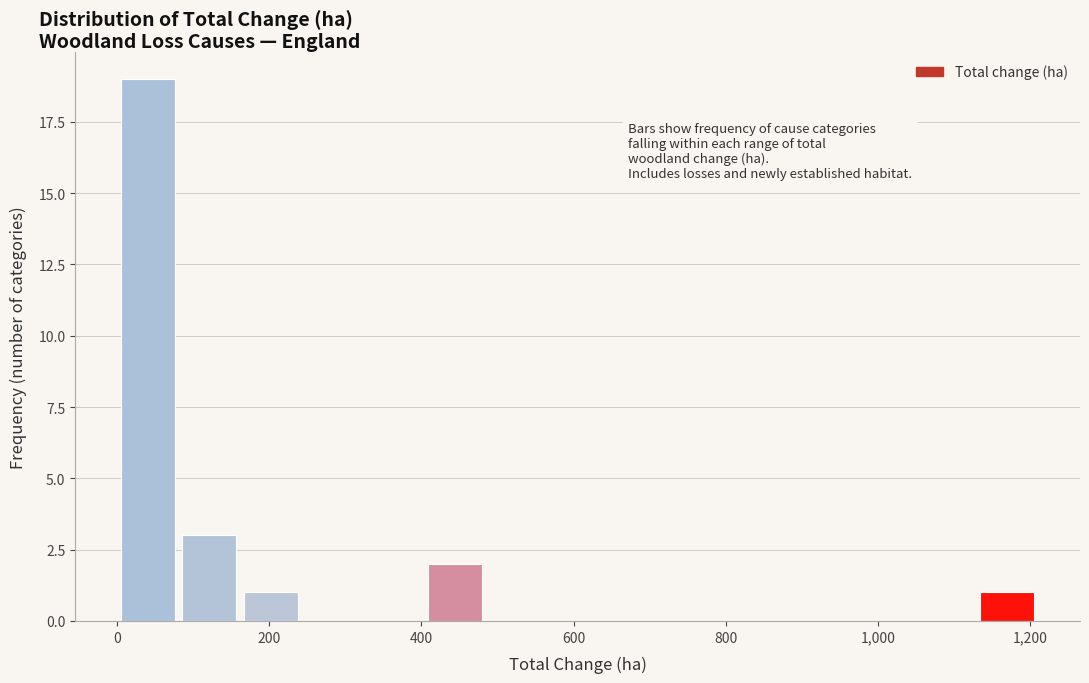

Reading left to right, list every bar in this chart as the range it spans on the x-axis followed by its height. Neither the bar edges nor the heights are printed on the chart, so give them approximately, as read against the axes.

0 to 80: 19
80 to 160: 3
160 to 240: 1
240 to 320: 0
320 to 400: 0
400 to 480: 2
480 to 560: 0
560 to 640: 0
640 to 720: 0
720 to 800: 0
800 to 880: 0
880 to 960: 0
960 to 1040: 0
1040 to 1120: 0
1120 to 1200: 1